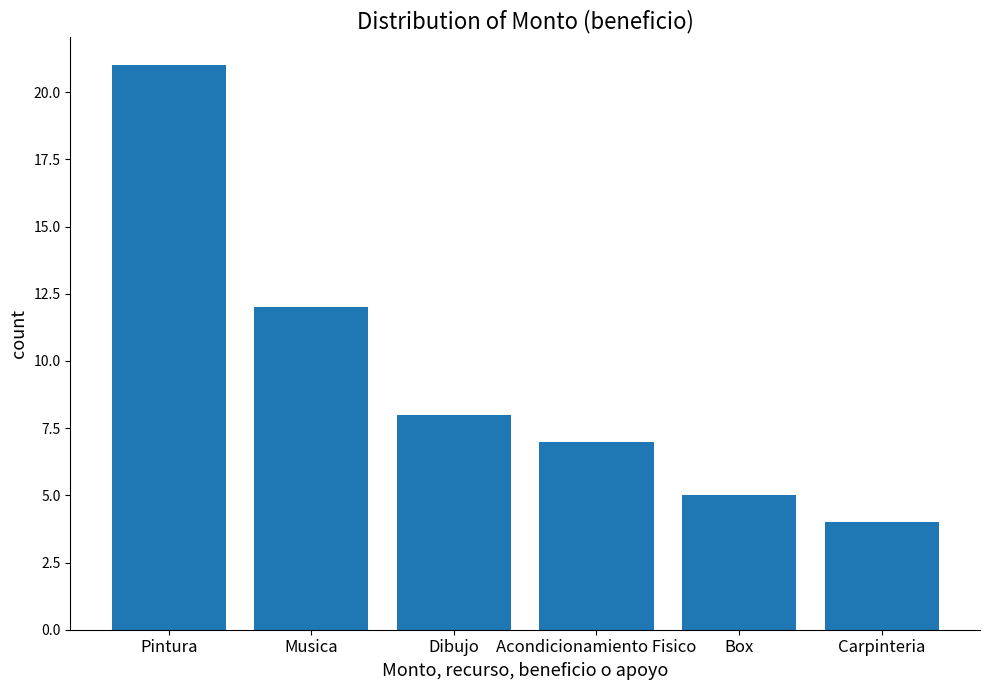

How many data points are less than 8?

3